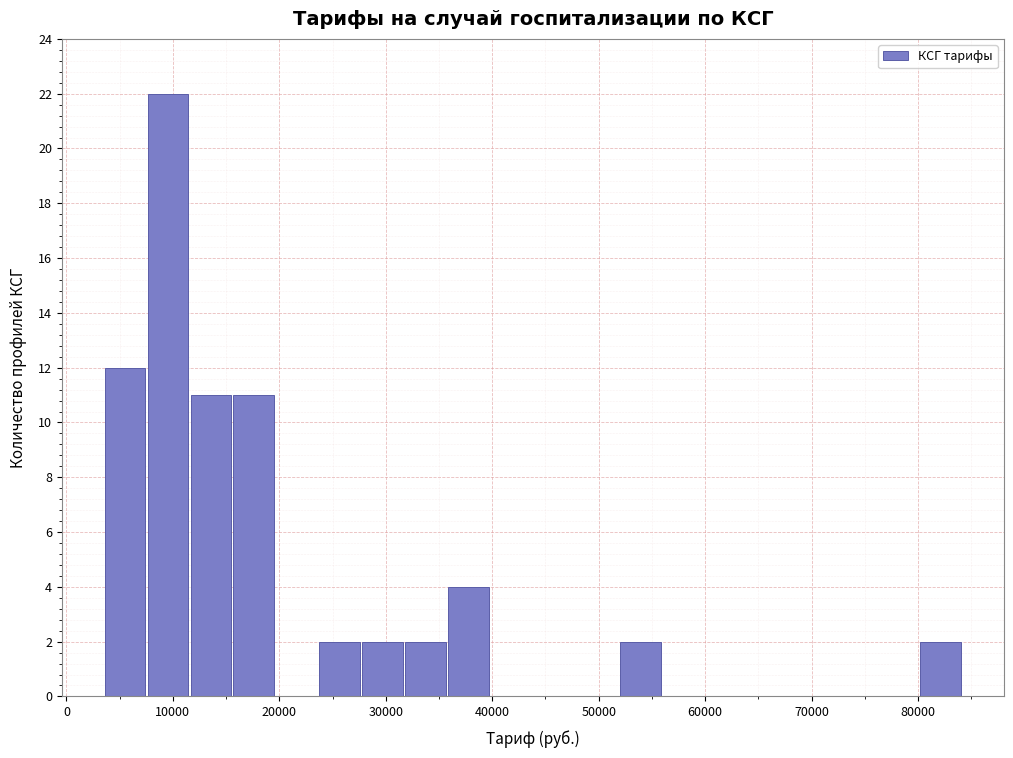

Reading left to right, list every bar in this chart as the range it spans on the x-axis followed by its height. Neither the bar edges nor the heights are printed on the chart, so give them approximately, as read against the axes.

3000 to 8000: 12
8000 to 12000: 22
12000 to 16000: 11
16000 to 20000: 11
20000 to 24000: 0
24000 to 28000: 2
28000 to 32000: 2
32000 to 36000: 2
36000 to 40000: 4
40000 to 44000: 0
44000 to 48000: 0
48000 to 52000: 0
52000 to 56000: 2
56000 to 60000: 0
60000 to 64000: 0
64000 to 68000: 0
68000 to 72000: 0
72000 to 76000: 0
76000 to 80000: 0
80000 to 84000: 2